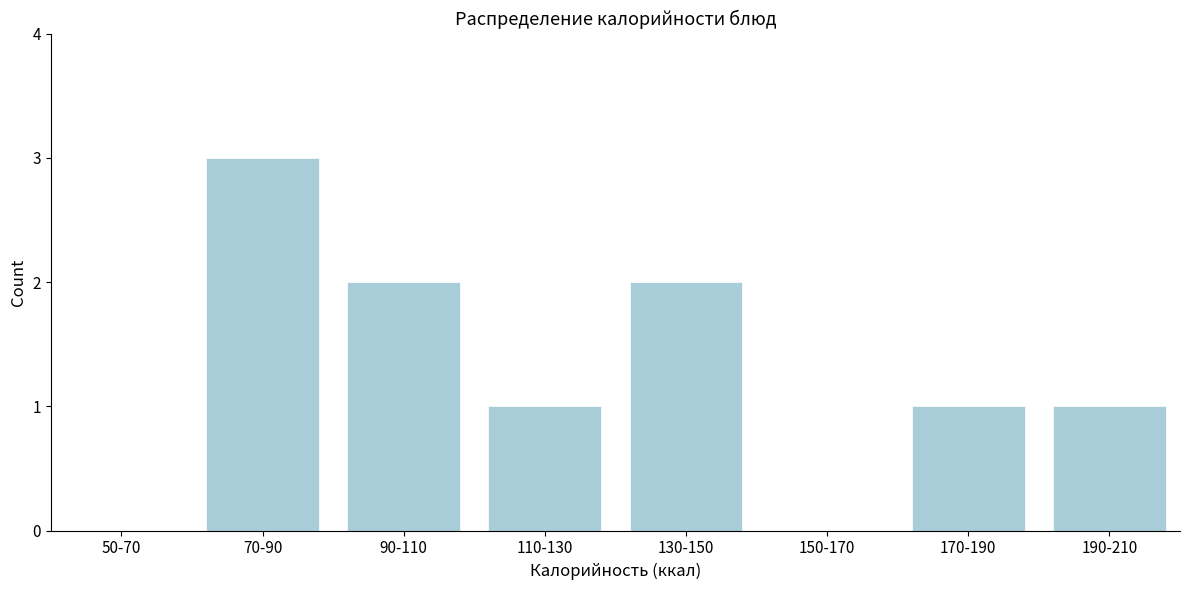

Reading left to right, list all the values displayed in this chart.

50-70=0	70-90=3	90-110=2	110-130=1	130-150=2	150-170=0	170-190=1	190-210=1